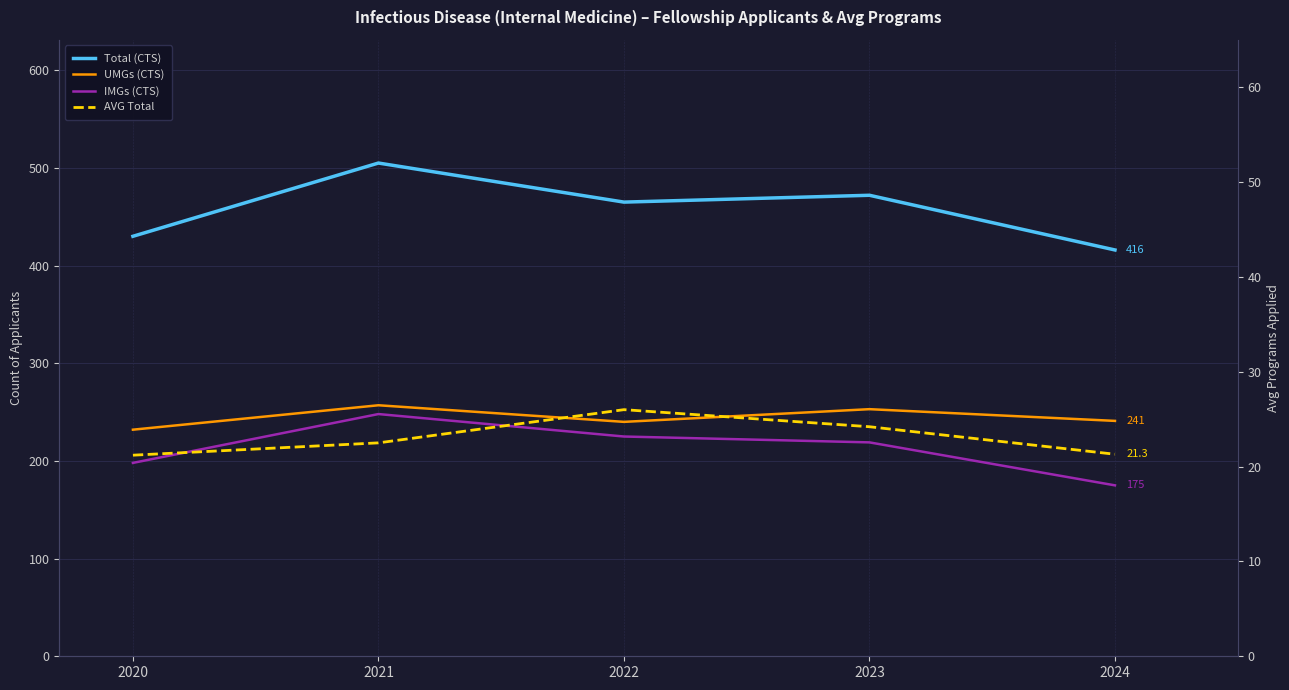

What is the maximum value for UMGs (CTS)?

257.0